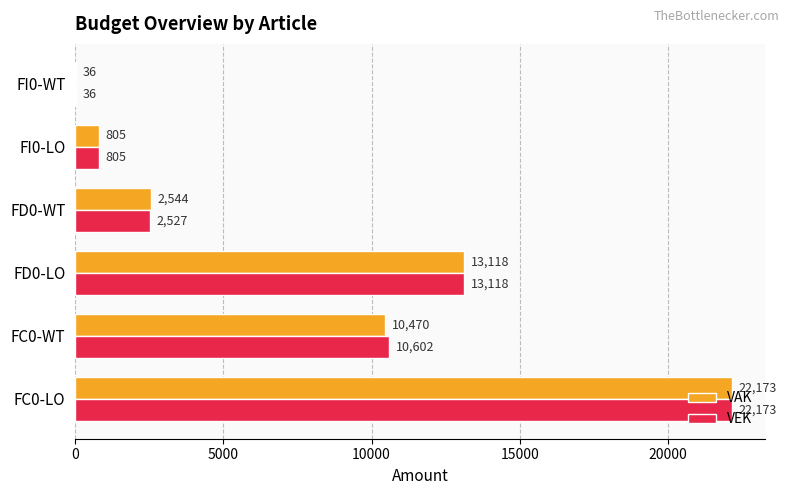

True or false: VAK has a value of 4516 at FD0-WT.

False